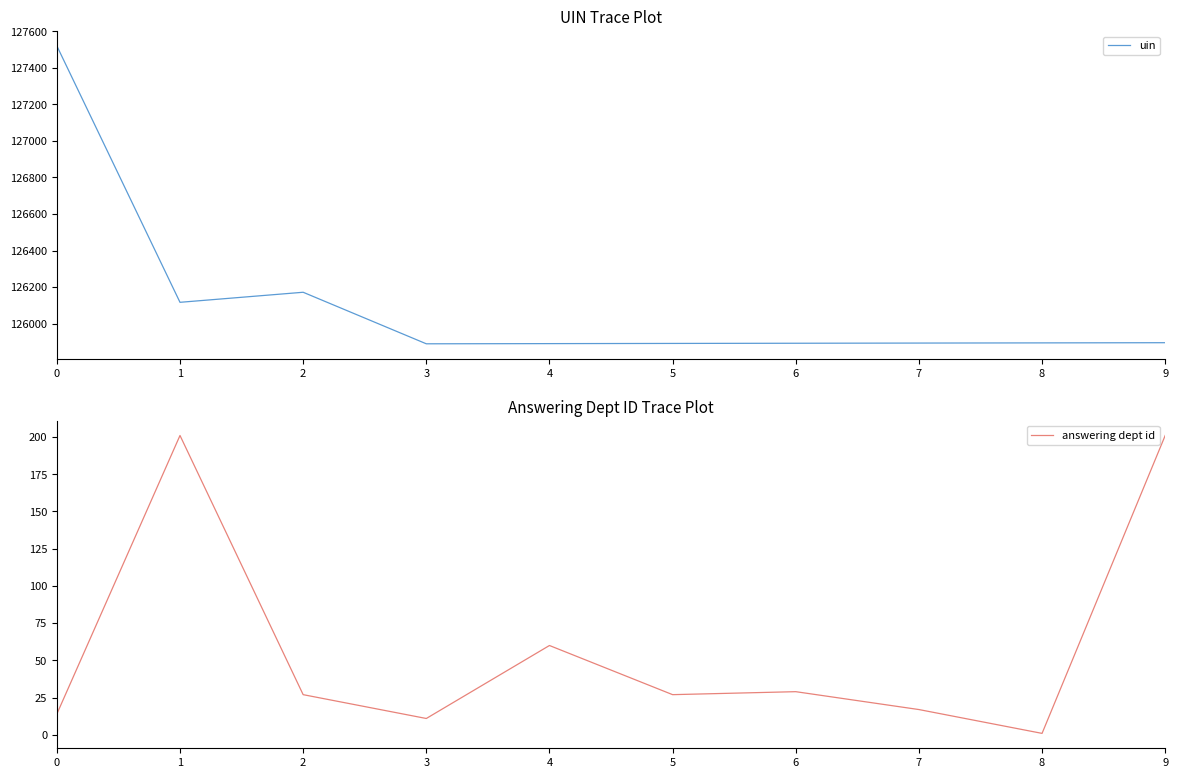

Is the value of answering dept id at 2 greater than the value of uin at 0?

No